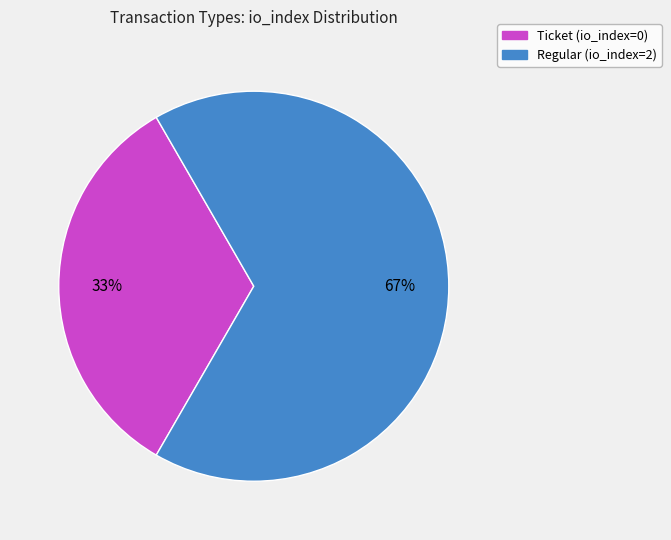

True or false: Regular accounts for 99% of the total.

False